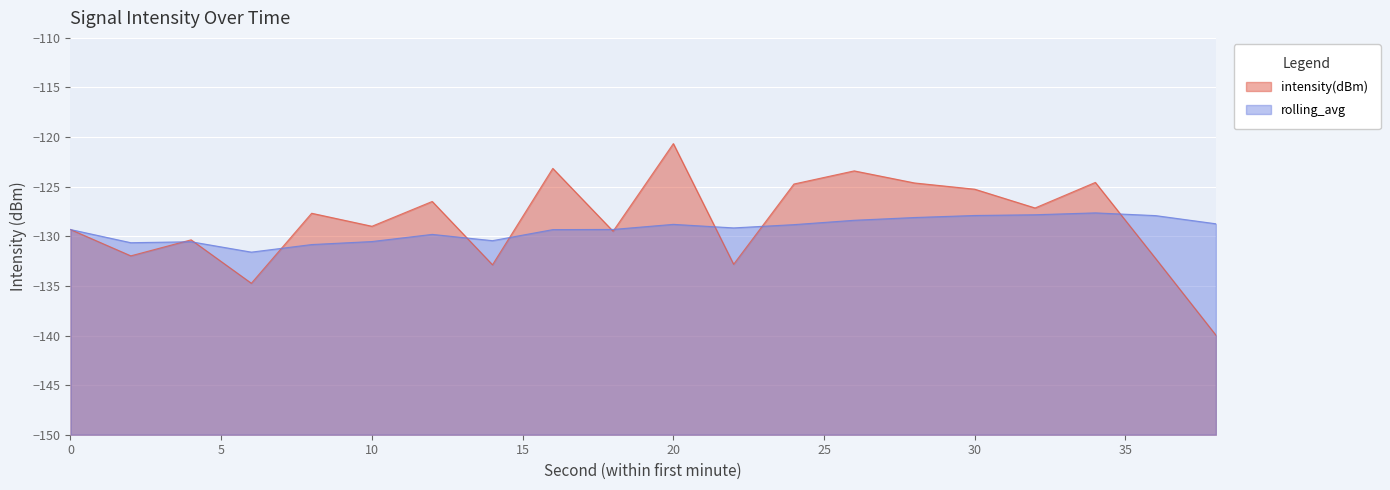

Reading left to right, list all the values displayed in this chart.

intensity(dBm): 0=-129.3	2=-132.0	4=-130.4	6=-134.7	8=-127.7	10=-129.0	12=-126.5	14=-132.9	16=-123.2	18=-129.5	20=-120.7	22=-132.8	24=-124.7	26=-123.4	28=-124.6	30=-125.3	32=-127.1	34=-124.6	36=-132.2	38=-140.0
rolling_avg: 0=-129.3	2=-130.6	4=-130.5	6=-131.6	8=-130.8	10=-130.5	12=-129.8	14=-130.4	16=-129.3	18=-129.3	20=-128.8	22=-129.2	24=-128.8	26=-128.4	28=-128.1	30=-127.9	32=-127.8	34=-127.6	36=-127.9	38=-128.7